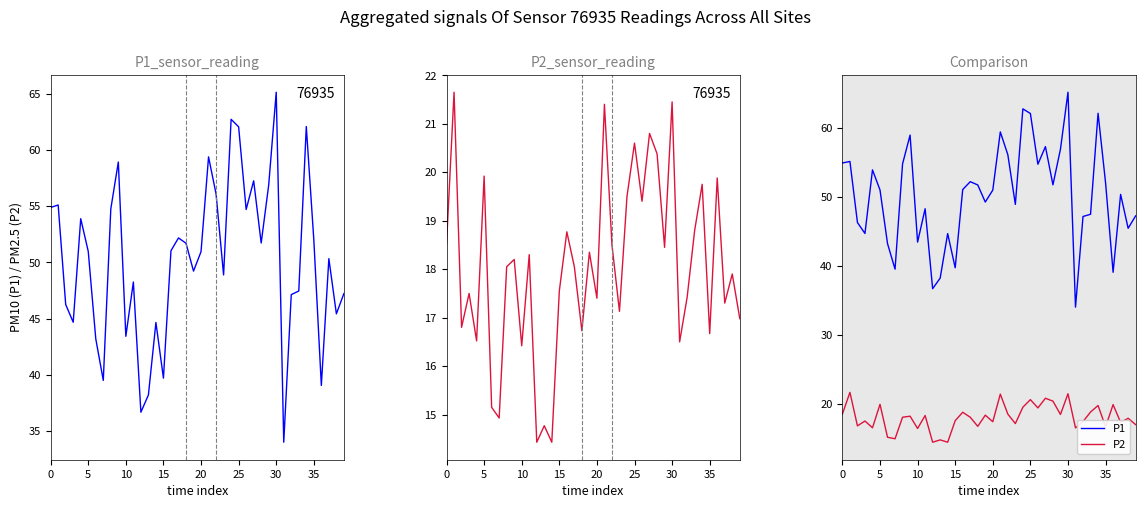

True or false: P1 and P2 cross at least once.

False